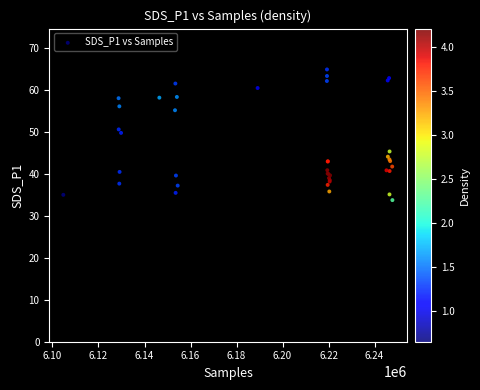

What Y value in the scatter plot is closest to 49?

49.8